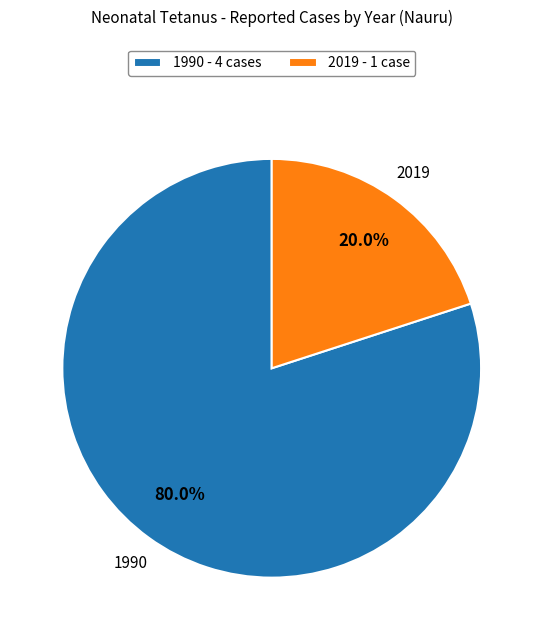

What portion of the pie excludes 1990 - 4 cases?

20.0%